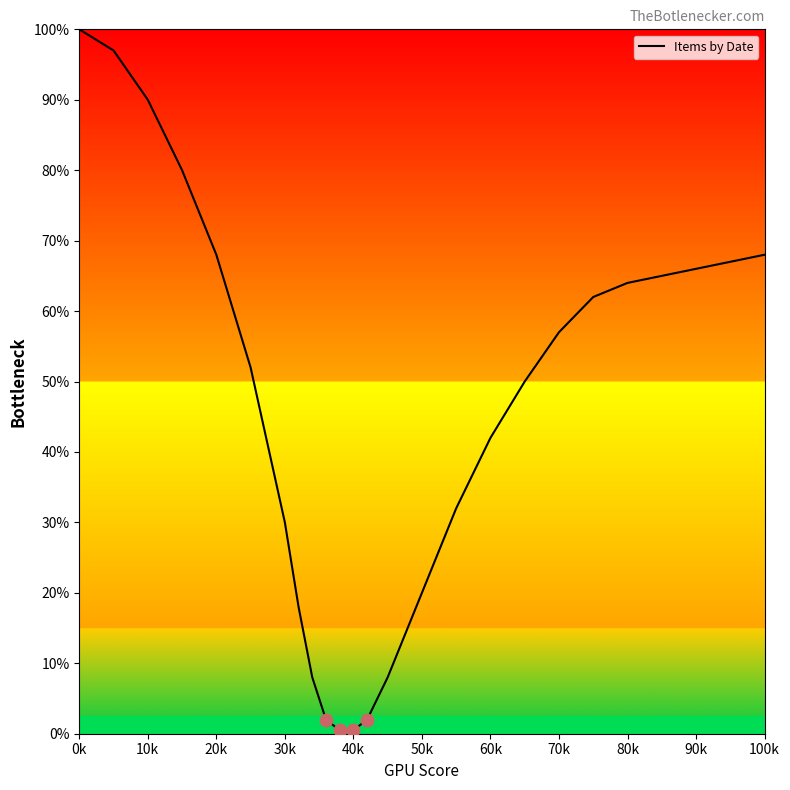

What is the difference between the maximum and minimum values?

99.5